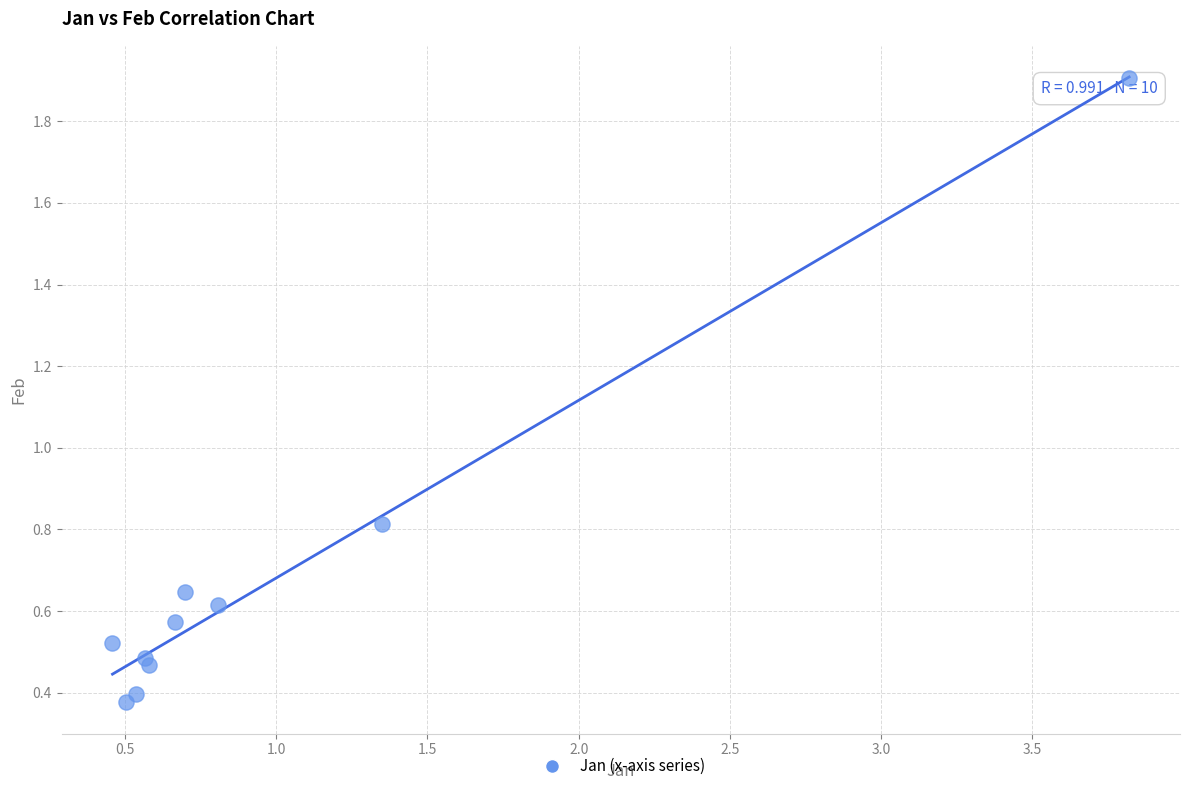

What Y value in the scatter plot is closest to 1?

0.8